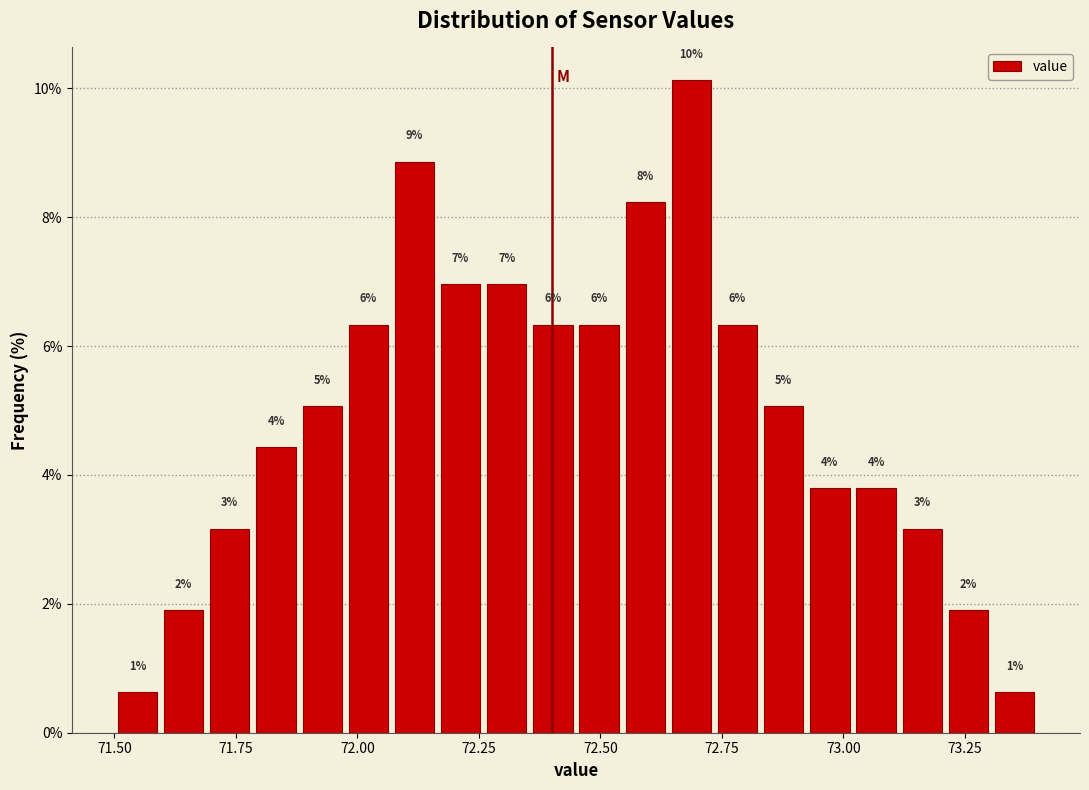

Read against the x-axis, roughly where is the centre of the tallest bar?

72.70